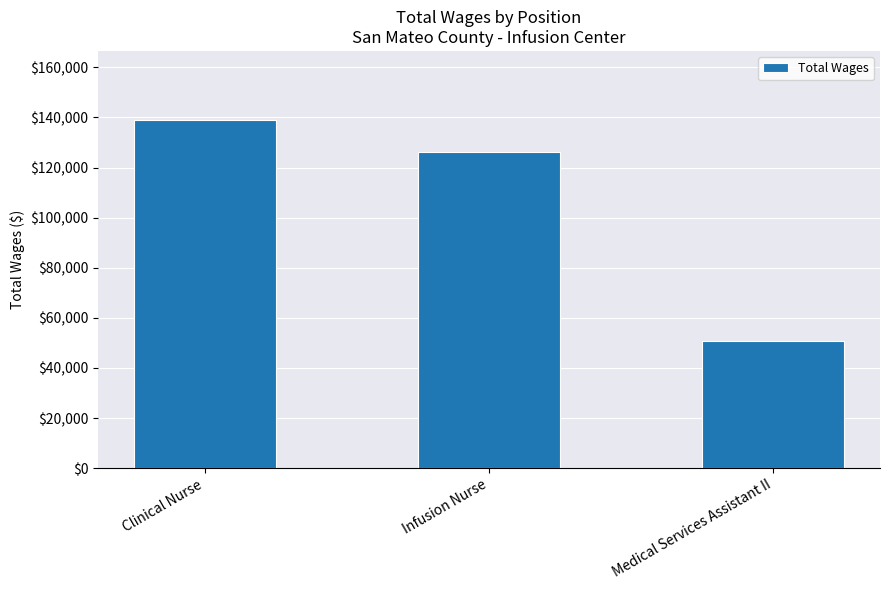

What is the difference between the maximum and minimum values?

87981